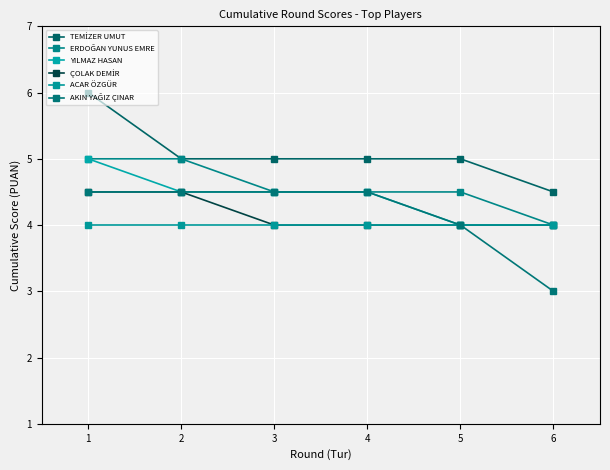

Is this an area chart (filled region under the line)?

No